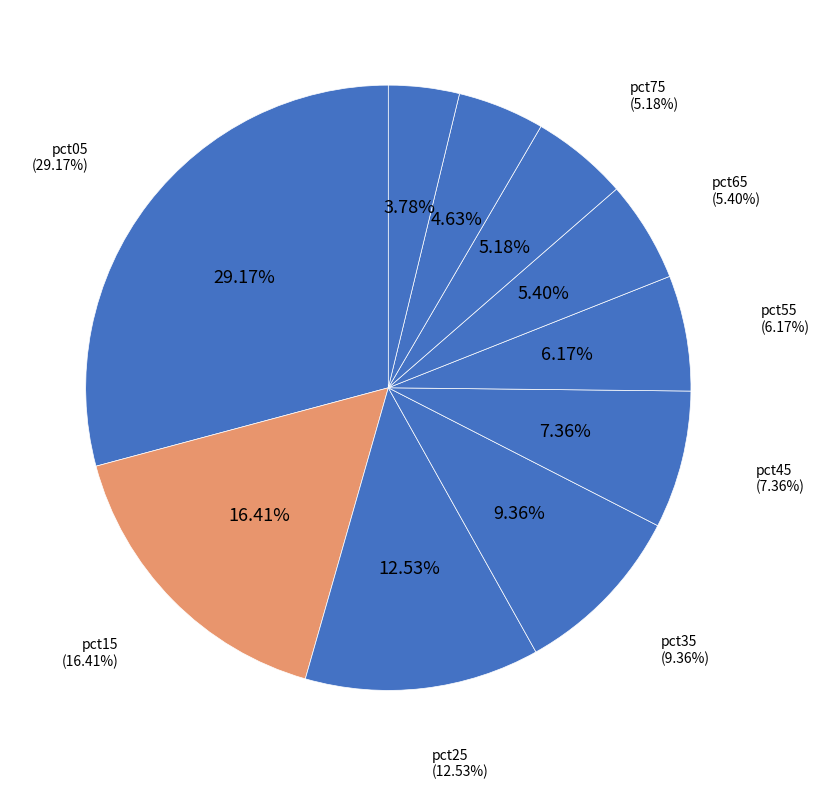

Rank the categories by value from highest to lowest.

pct05, pct15, pct25, pct35, pct45, pct55, pct65, pct75, pct85, pct95